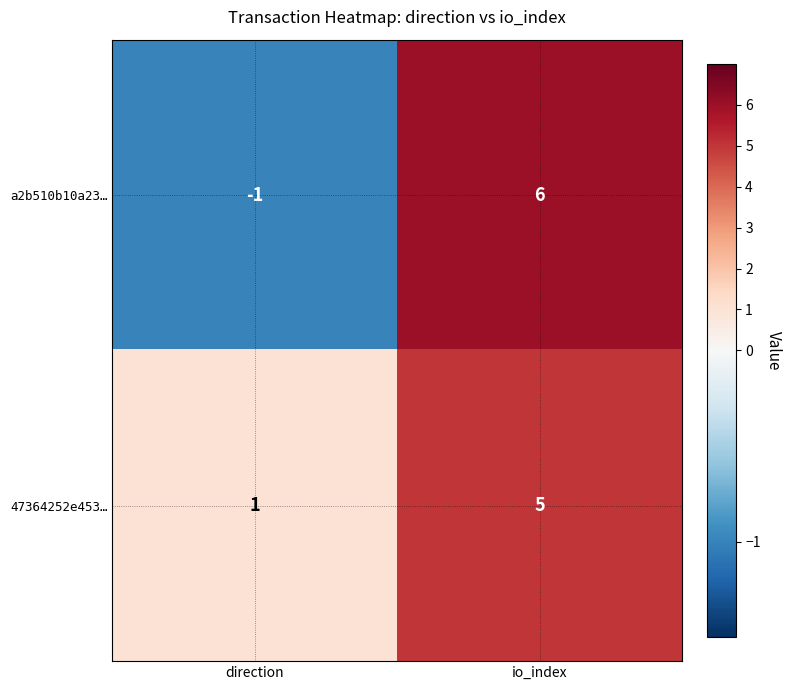

At which label is 47364252e453… closest to 3?

direction